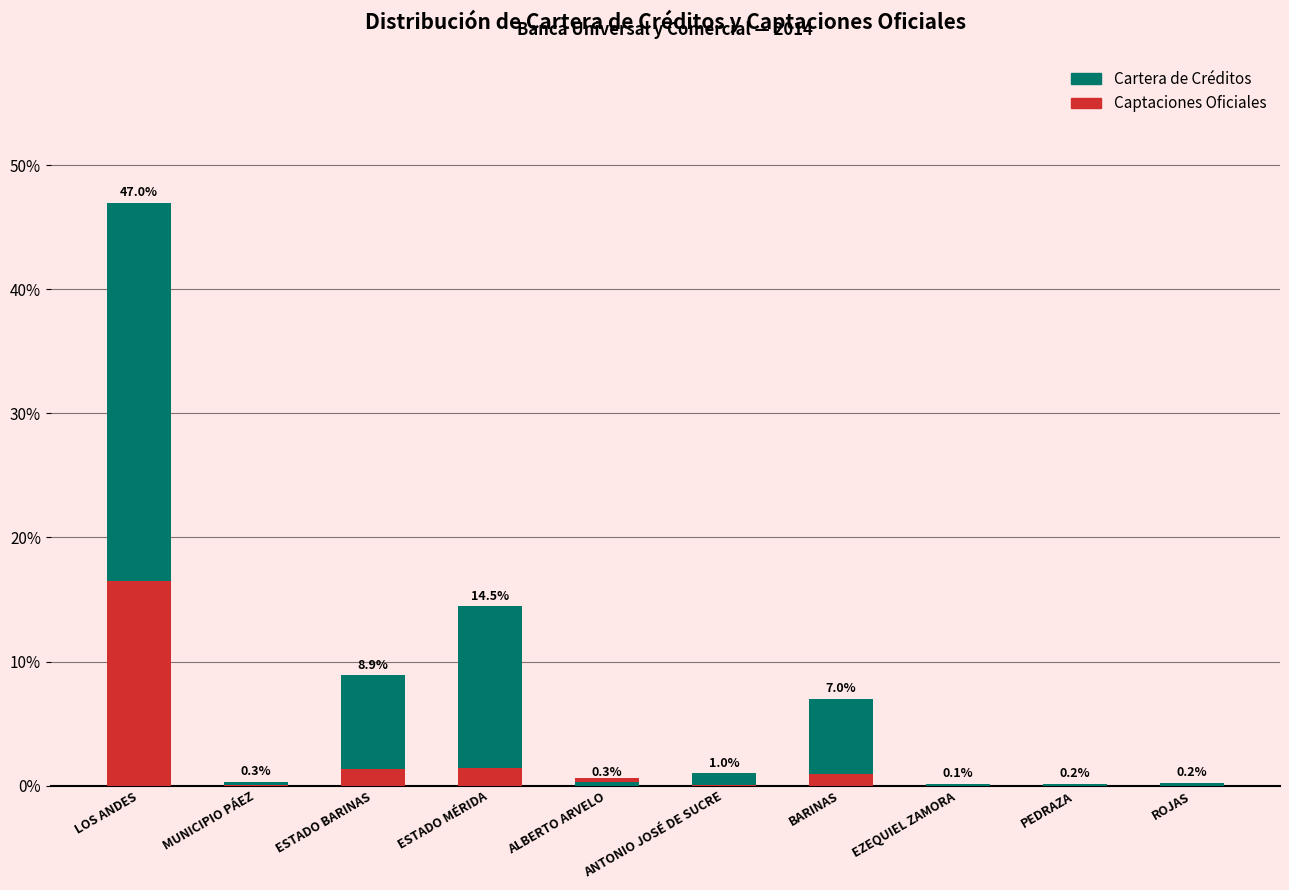

The value of Cartera de Créditos at MUNICIPIO PÁEZ is 0.3. True or false?

True